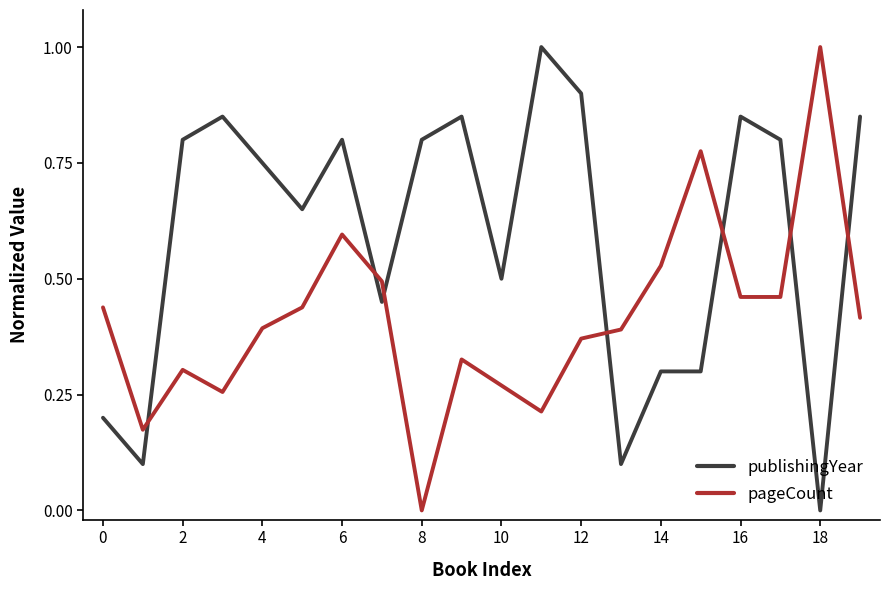

What is the difference between the maximum and minimum values in the pageCount series?

1.0